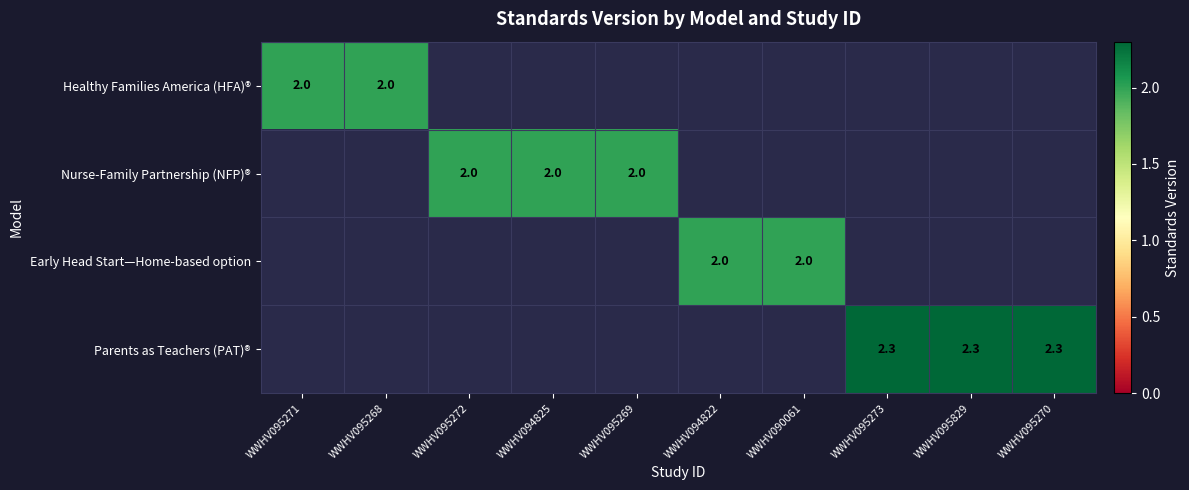

What is the total value across all series at WWHV095269?

2.0